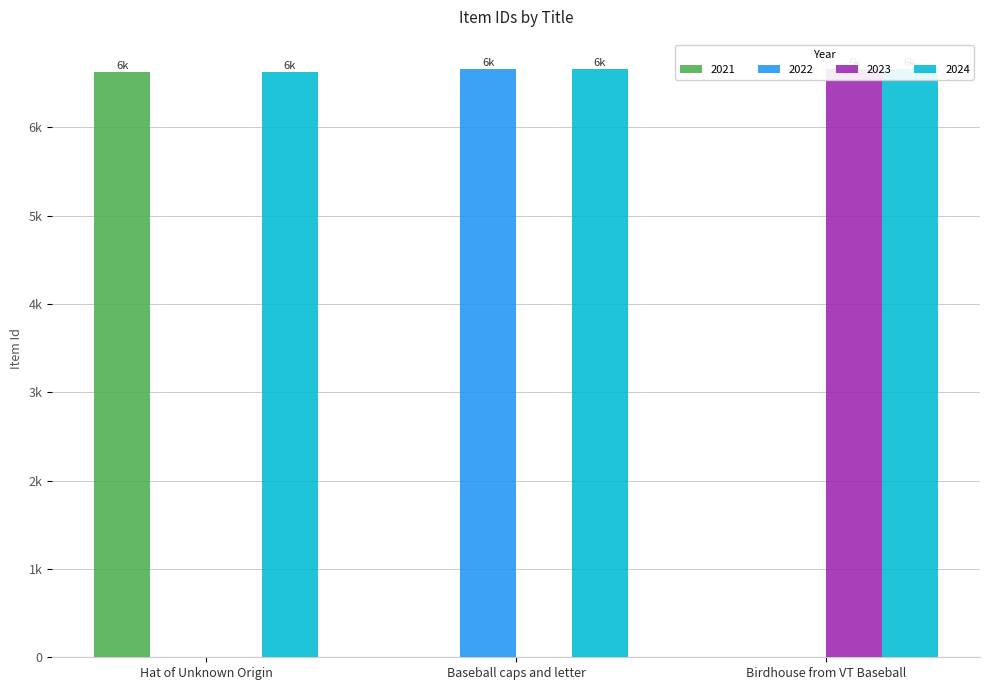

Where does the 2024 series first go above 6656?

Birdhouse from VT Baseball